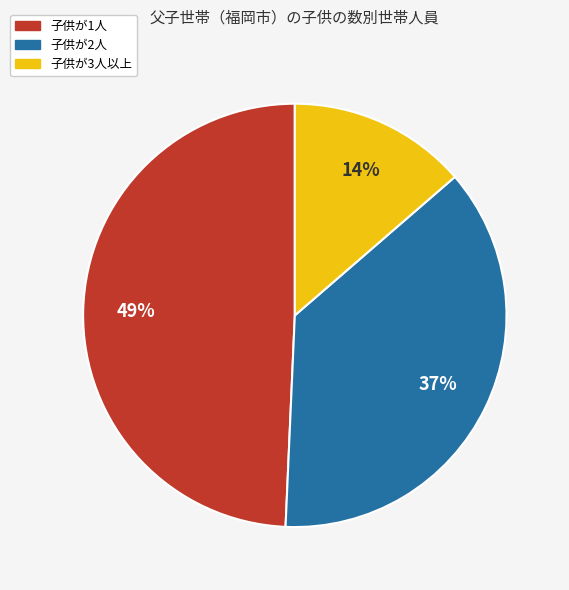

To the nearest percent, what is the average slice percentage?

33%